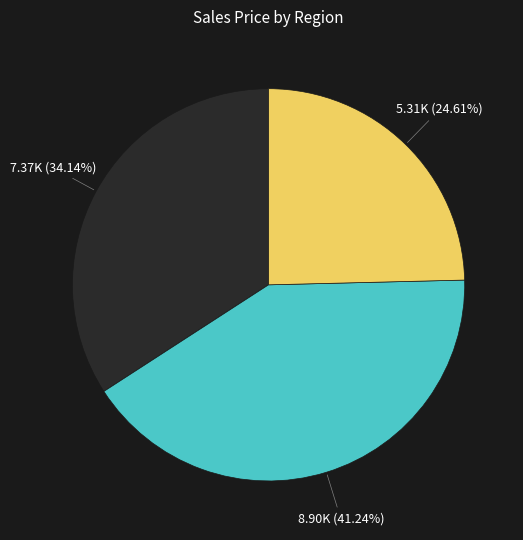

How many segments does this pie chart have?

3